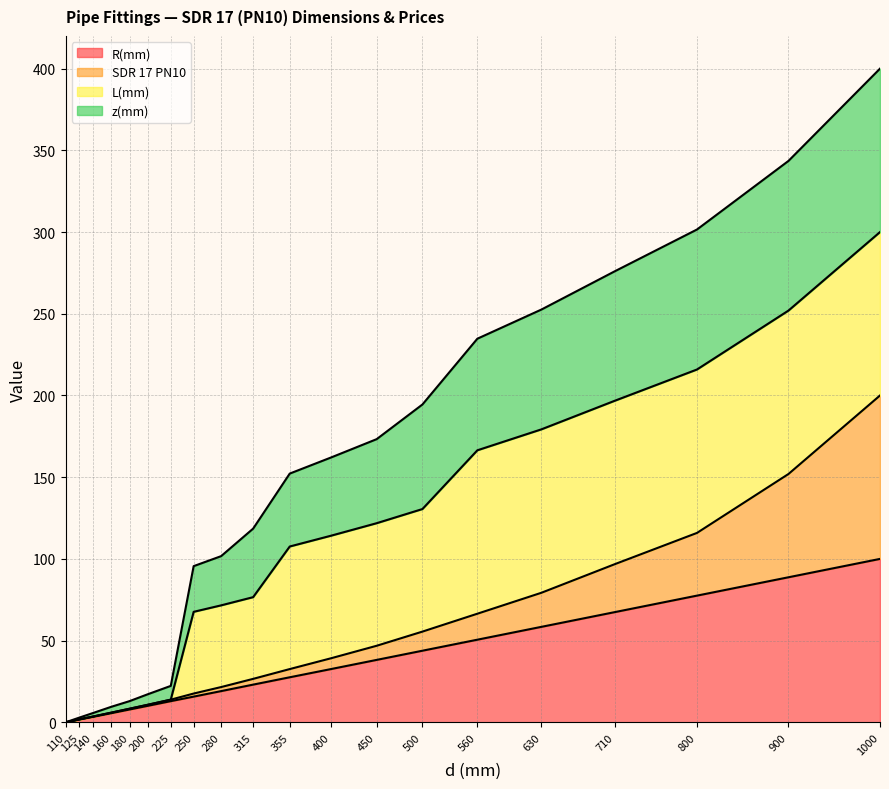

What is the highest value of the R(mm) series?

100.0